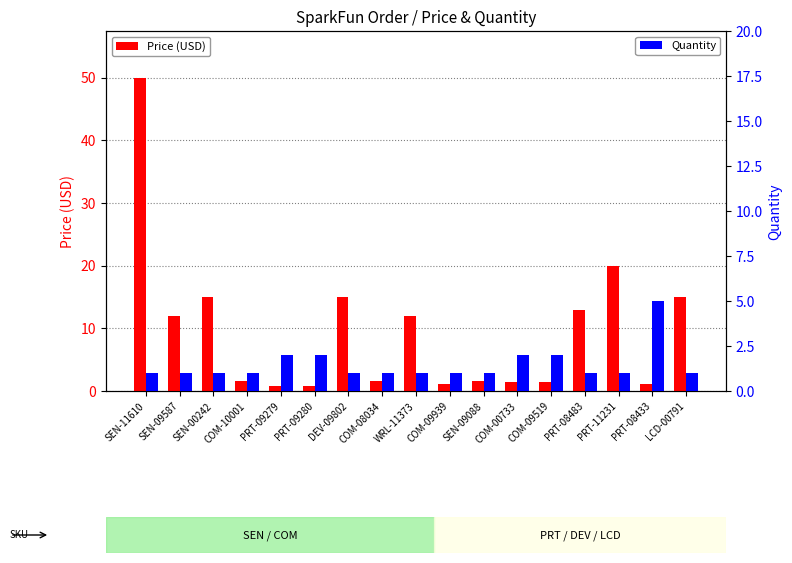

What value does the Quantity series have at PRT-08483?

1